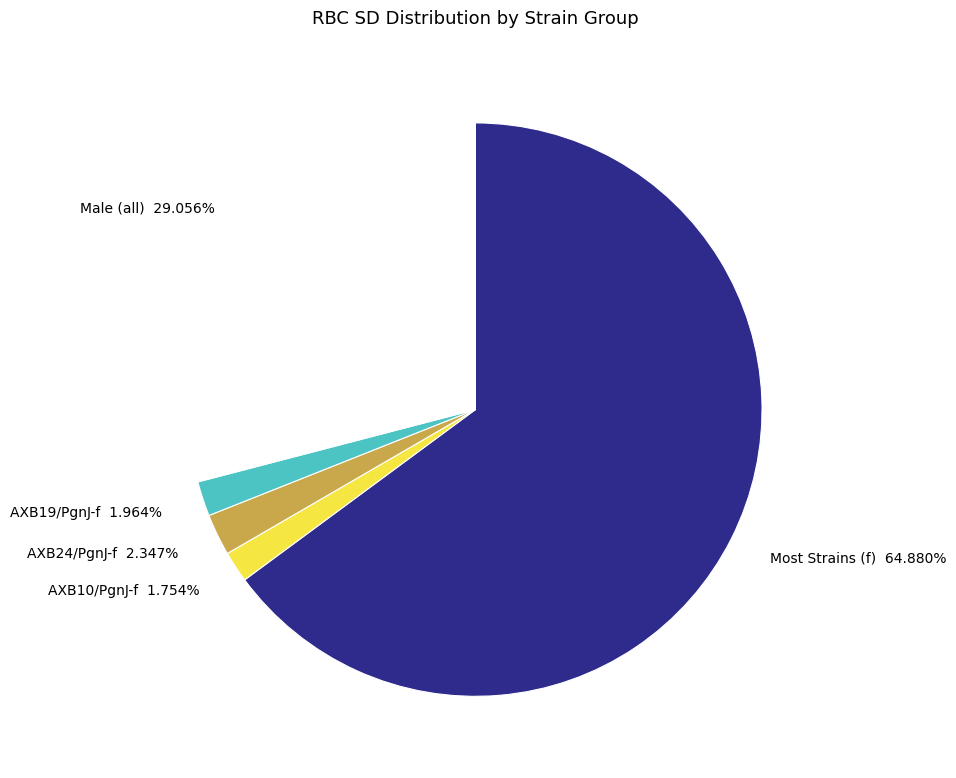

Which has a higher value, AXB10/PgnJ-f or Male (all)?

Male (all)